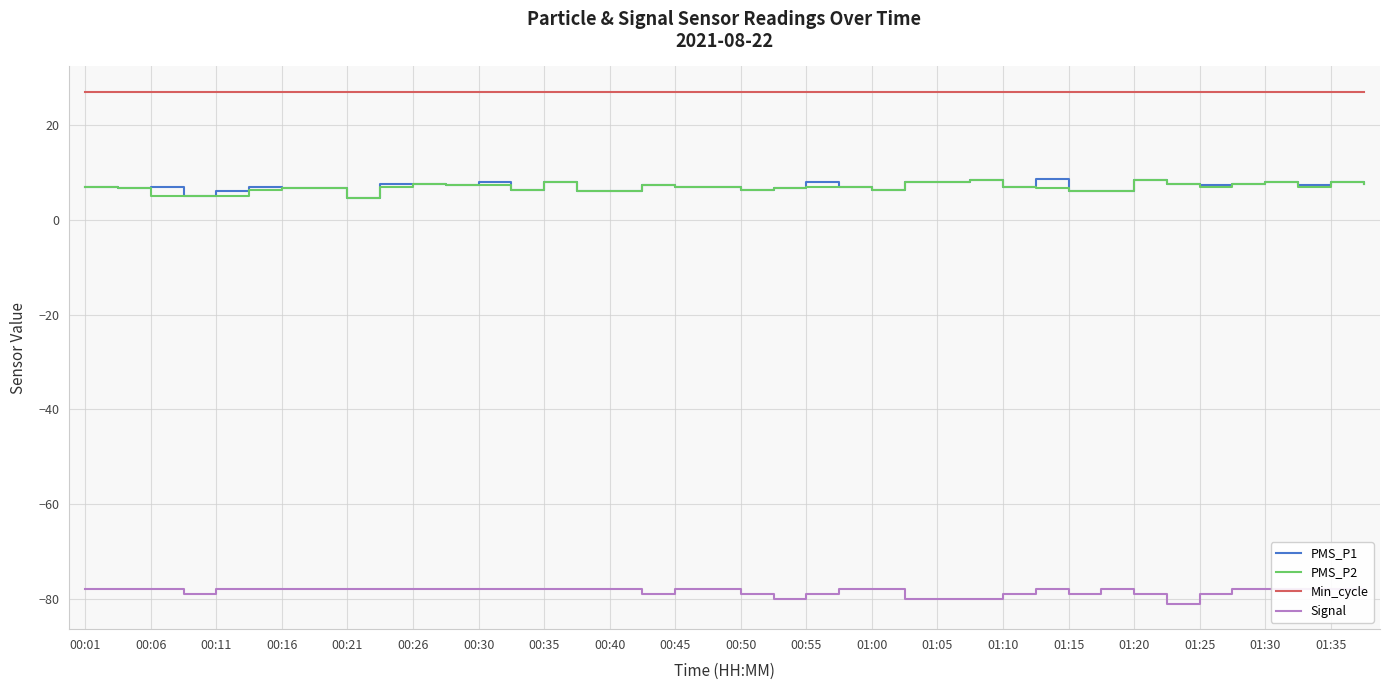

What is the lowest value of the Min_cycle series?

27.0